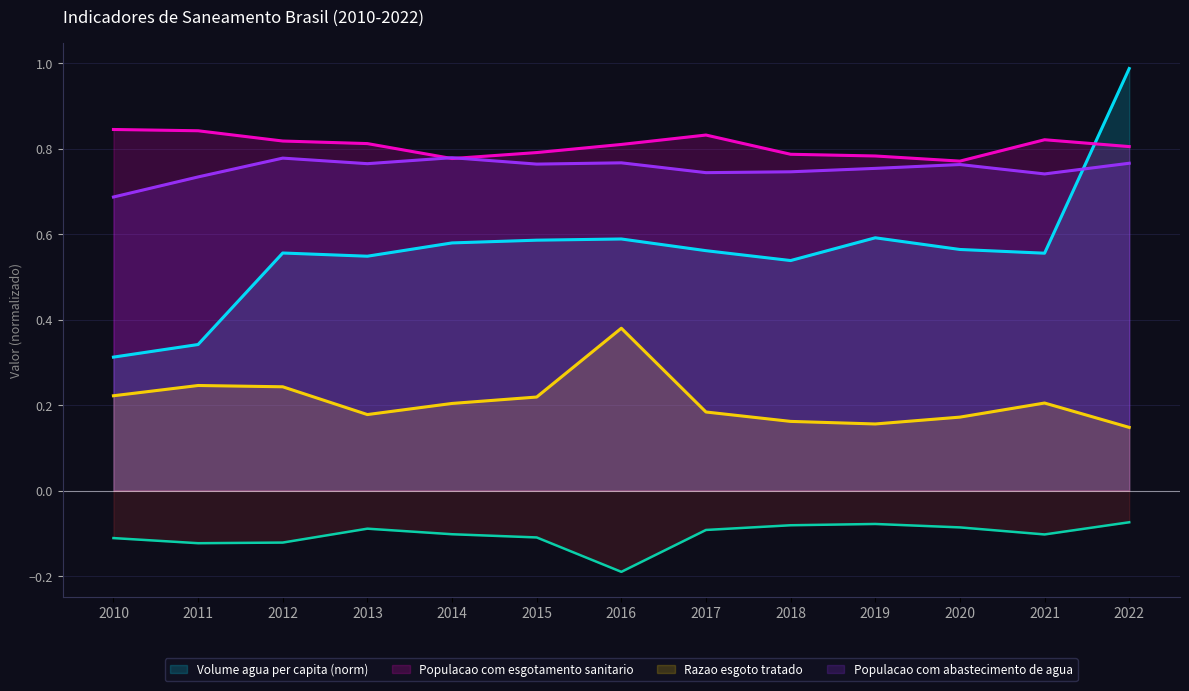

Between which two adjacent categories do Populacao com esgotamento sanitario and Volume agua per capita (litros) first intersect?

2021 and 2022